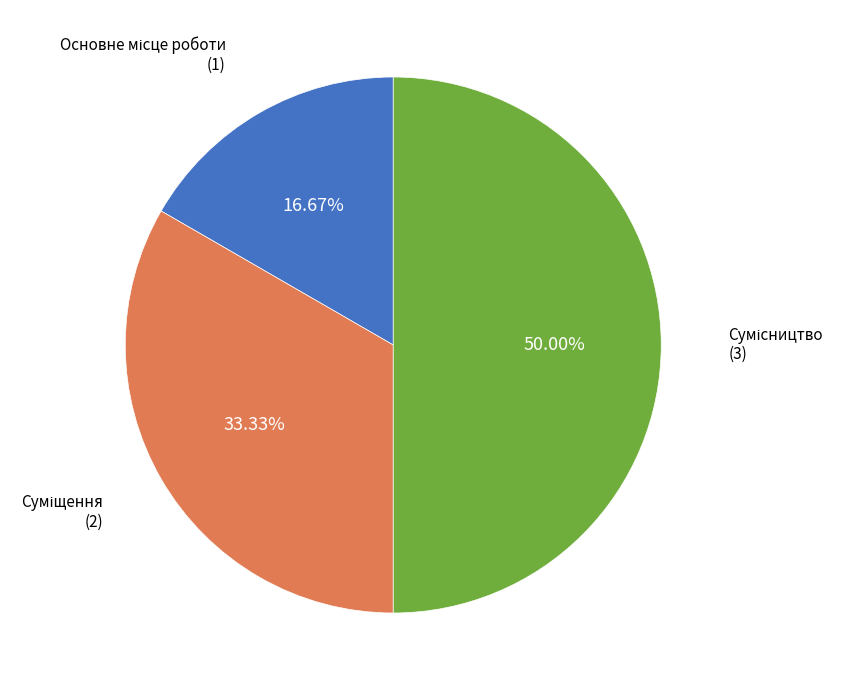

What is the change in value from Основне місце роботи to Сумісництво?

+2